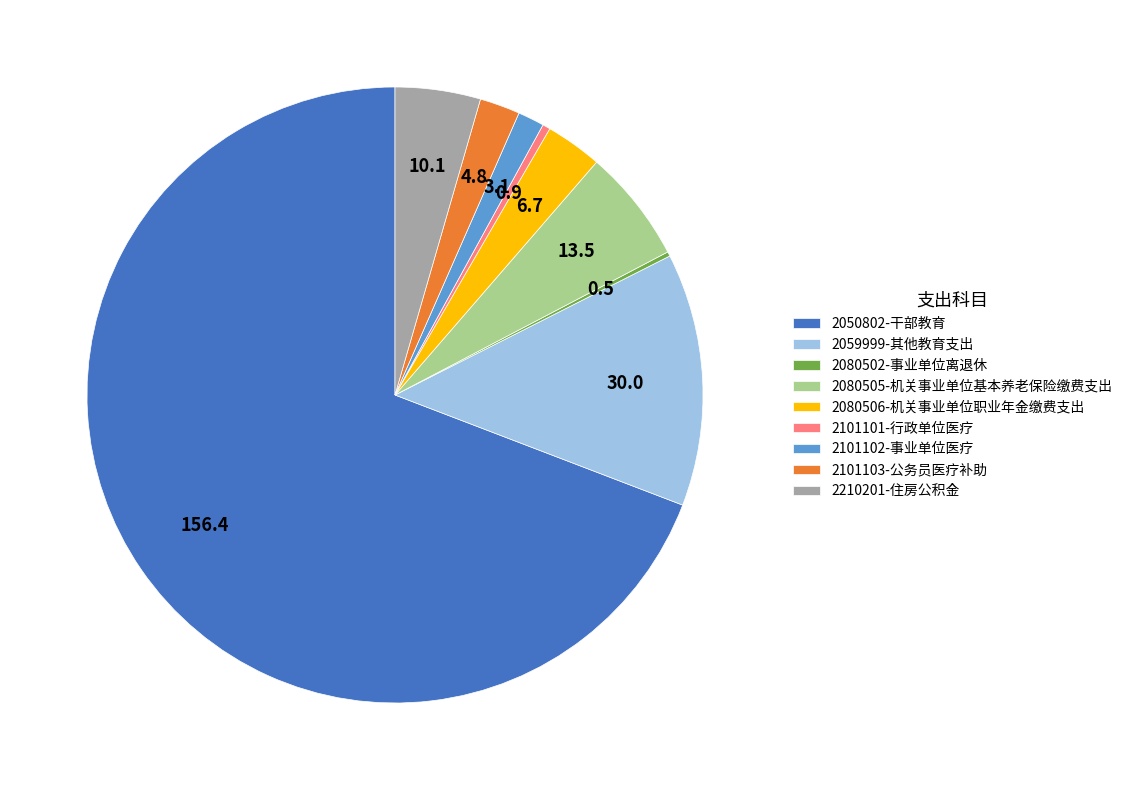

Combined, do 2101103-公务员医疗补助 and 2101101-行政单位医疗 account for over 50%?

No